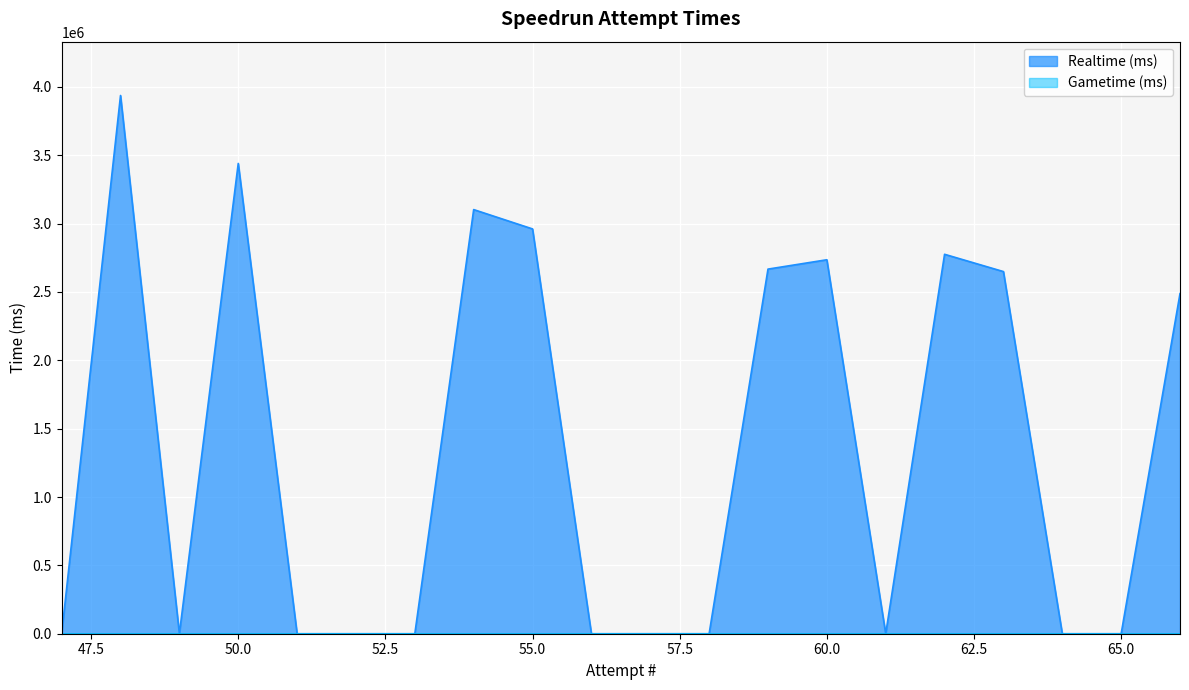

How many lines are shown in the chart?

2